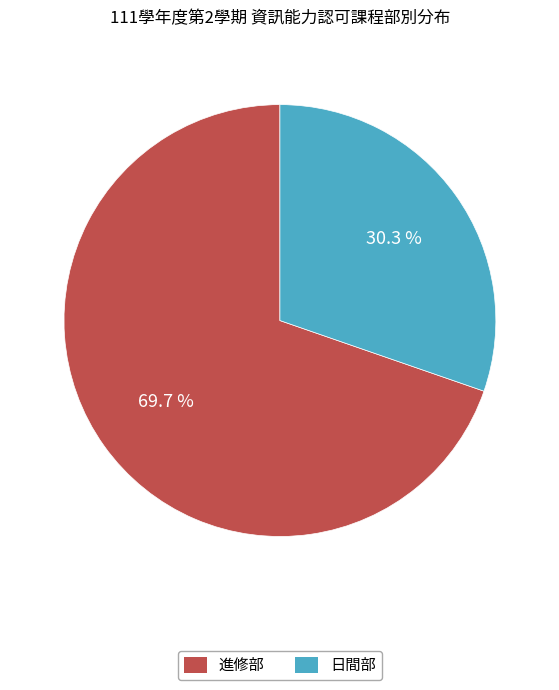

Approximately how many times larger is the value at 進修部 compared to 日間部?

2.3